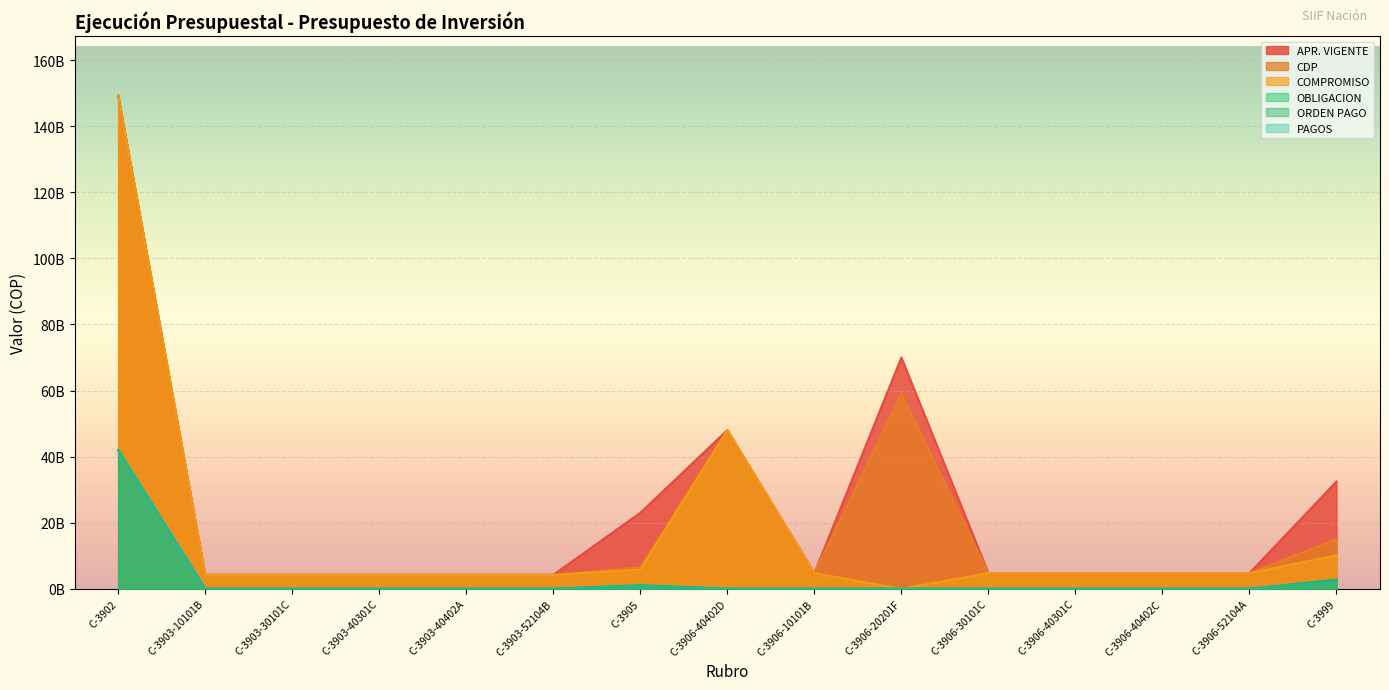

Reading left to right, transcribe all the data shown in this chart.

APR. VIGENTE: 149389362184	4200000000	4200000000	4200000000	4200000000	4200000000	23000000000	48000000000	4726973377	70000000000	4726973378	4726973378	4726973378	4726973378	32450000000
CDP: 149389362184	4200000000	4200000000	4200000000	4200000000	4200000000	6478342333	48000000000	4726973377	59000000000	4726973378	4726973378	4726973378	4726973378	15020729870
COMPROMISO: 149389362184	4200000000	4200000000	4200000000	4200000000	4200000000	5778159155	48000000000	4726973377	0	4726973378	4726973378	4726973378	4726973378	10141388827
OBLIGACION: 41996000000	0	0	0	0	0	1061066076	0	0	0	0	0	0	0	2718759609
ORDEN PAGO: 41996000000	0	0	0	0	0	1053416076	0	0	0	0	0	0	0	2704157974
PAGOS: 41996000000	0	0	0	0	0	879773732	0	0	0	0	0	0	0	2325571032